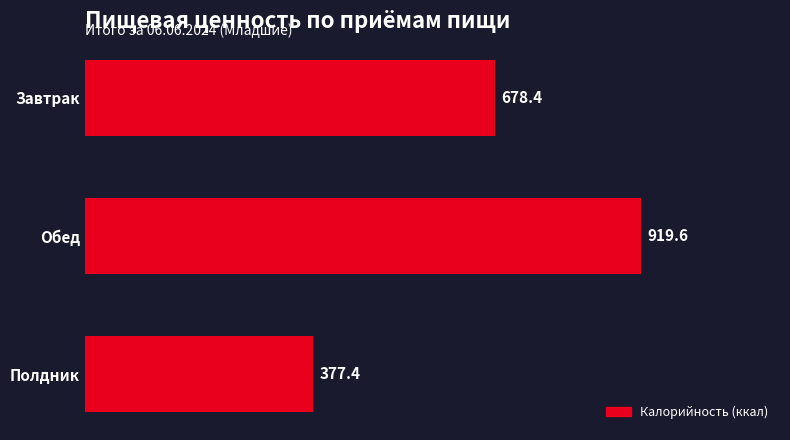

True or false: the data shows 223.4 at Завтрак.

False